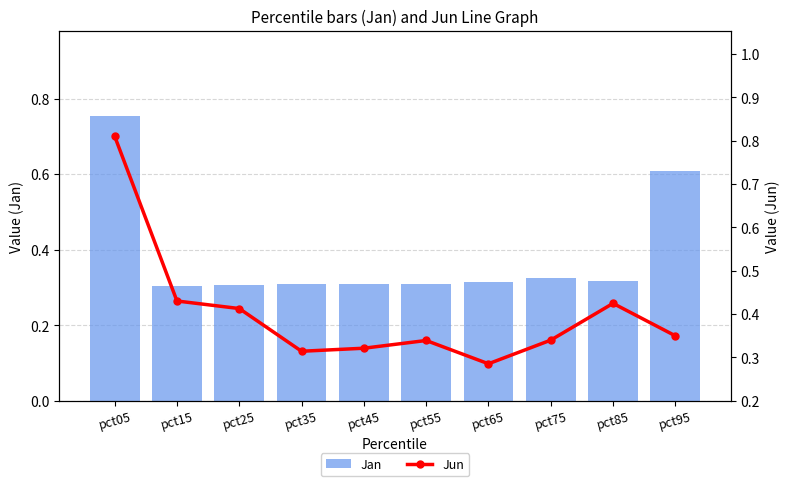

Are the bars grouped side by side (vs. stacked)?

Yes